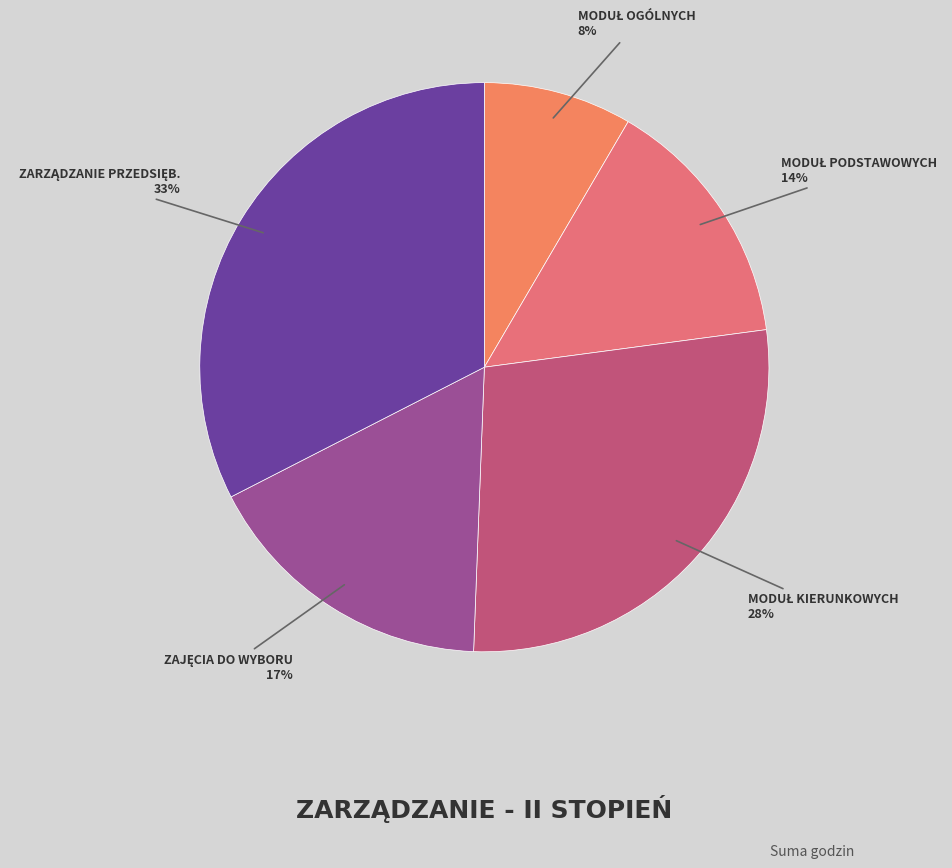

Count the number of slices in the pie.

5